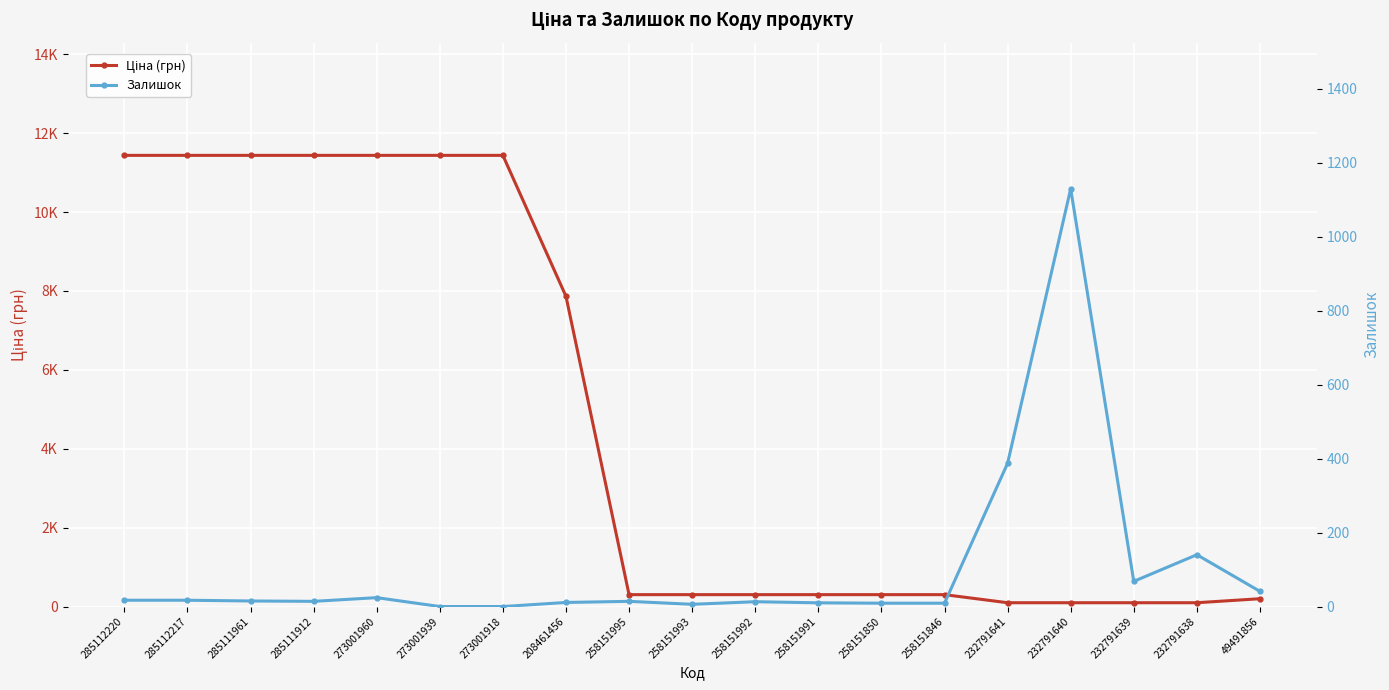

Reading left to right, extract all data points from this chart.

Ціна (грн): 11436.8	11436.8	11436.8	11436.8	11436.8	11436.8	11436.8	7864.1	301.1	301.1	301.1	301.1	301.1	301.1	96.3	96.3	96.3	96.3	198.0
Залишок: 17.0	17.0	15.0	14.0	24.0	0.0	0.0	11.0	14.0	6.0	13.0	10.0	9.0	9.0	387.0	1129.0	68.0	140.0	41.0